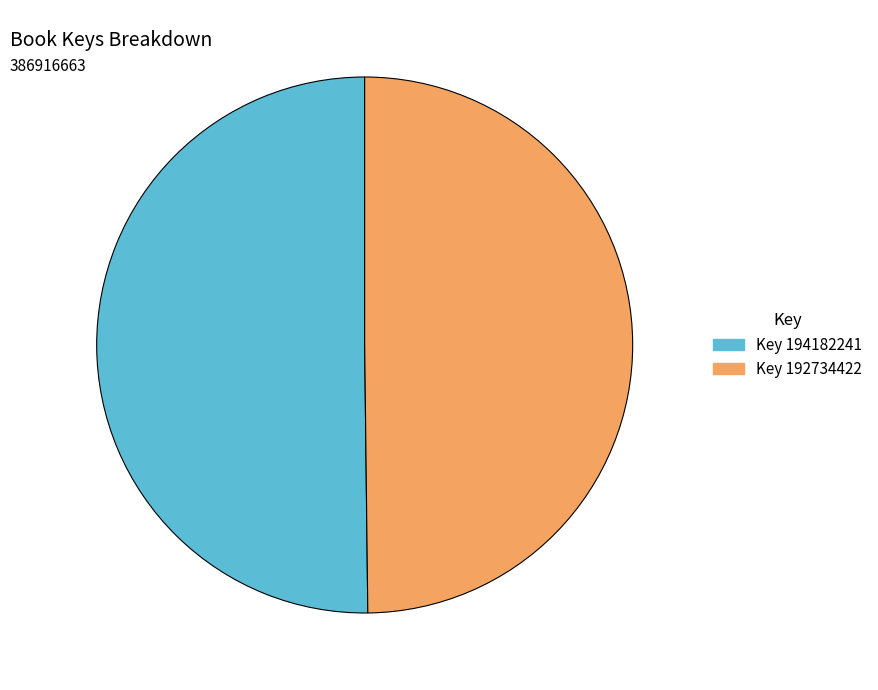

How many segments does this pie chart have?

2